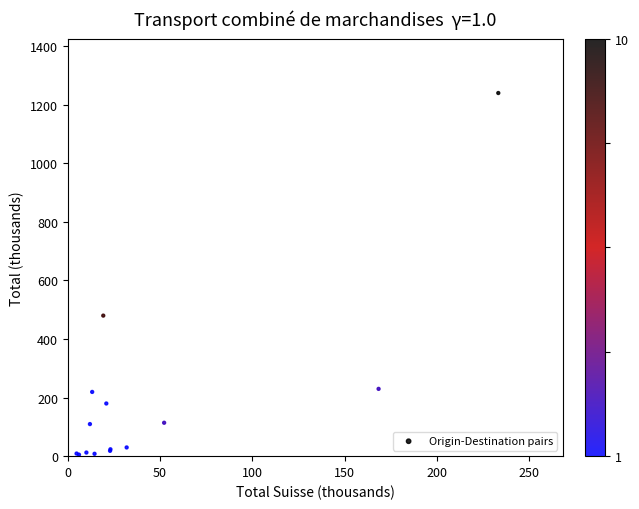

What Y value in the scatter plot is closest to 619?

480.0